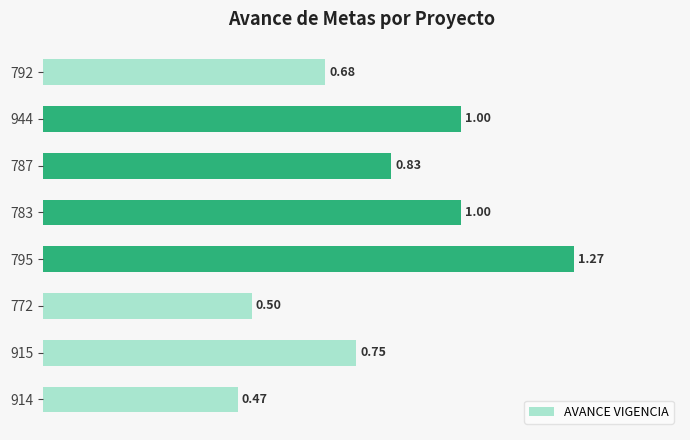

Which has a higher value, 795 or 792?

795